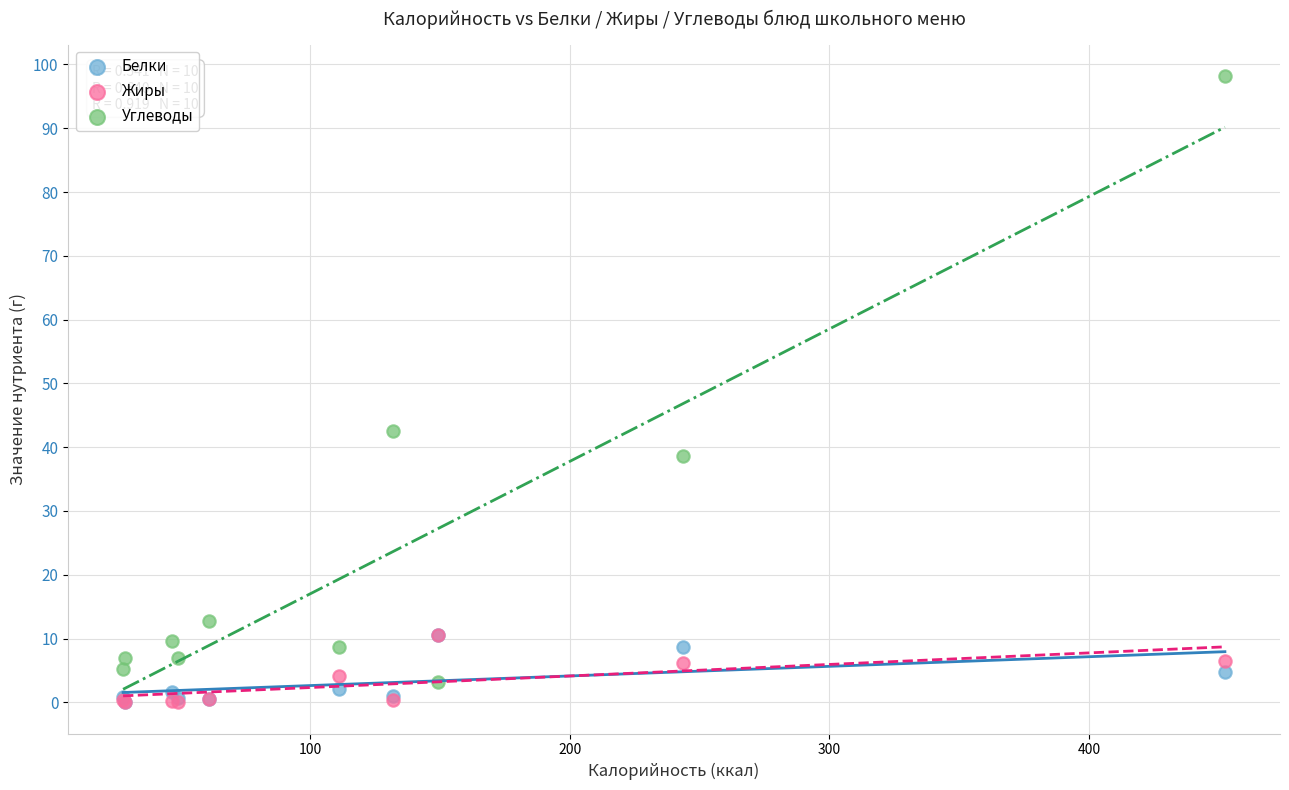

Across all series, what Y value is closest to 49?

42.5